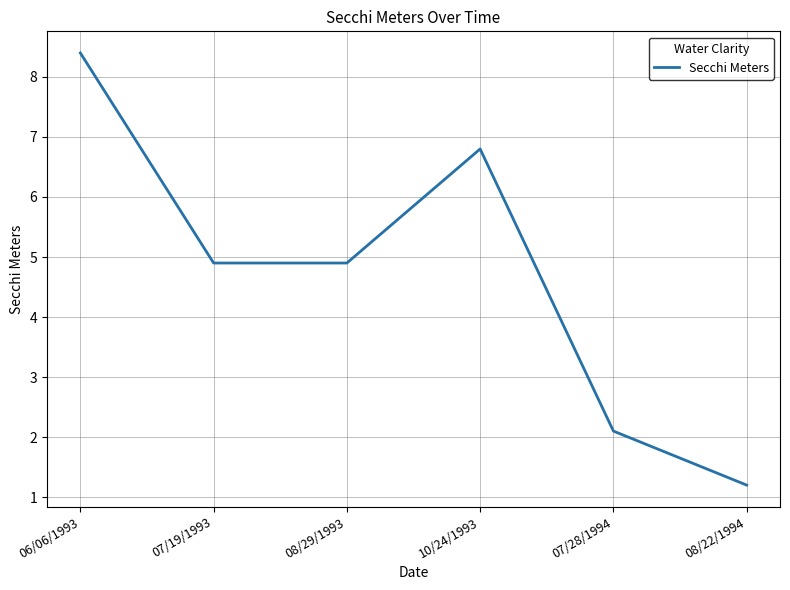

What position from the right is 08/22/1994?

1